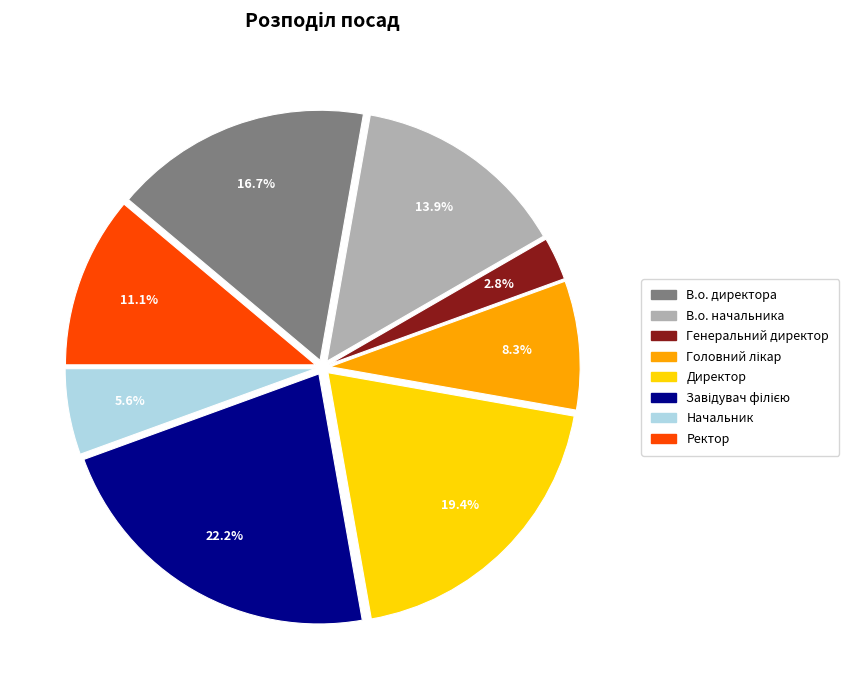

Which category has the smallest portion of the pie?

Генеральний директор